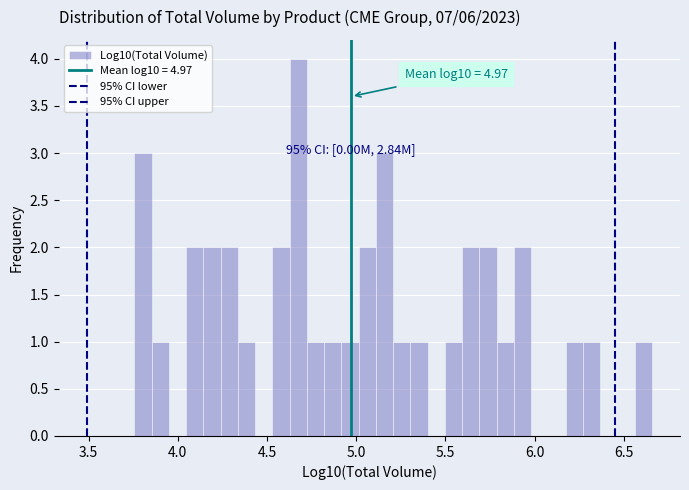

Around what value on the x-axis is the tallest bar? Give the approximate position of its centre, as read against the axis.

4.70